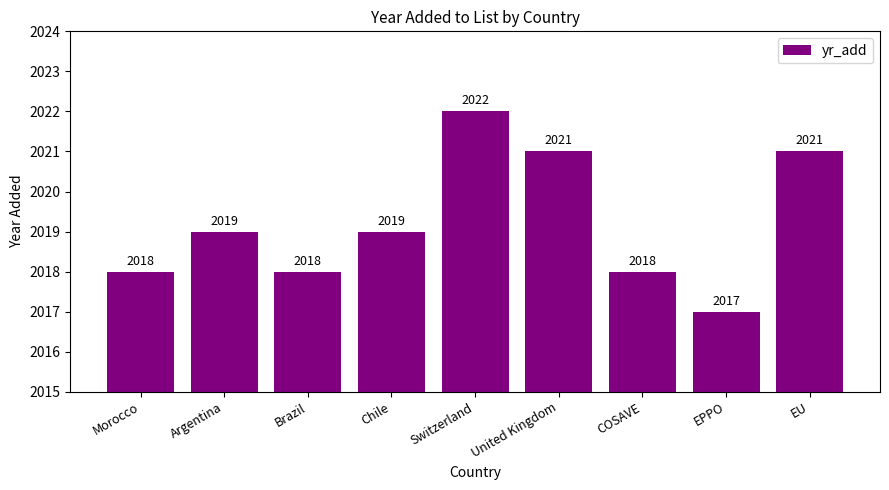

Which category has the highest value across all series?

Switzerland